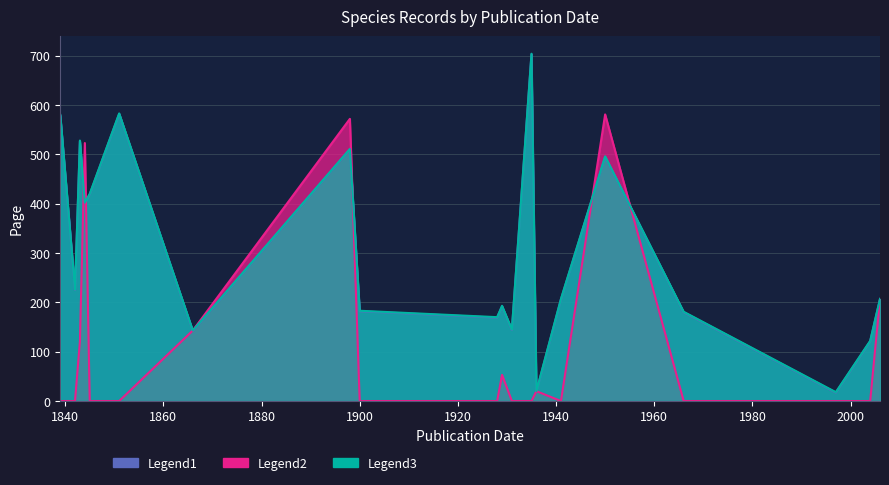

Where do Legend2 and Legend1 first cross each other?

1843 and 1844